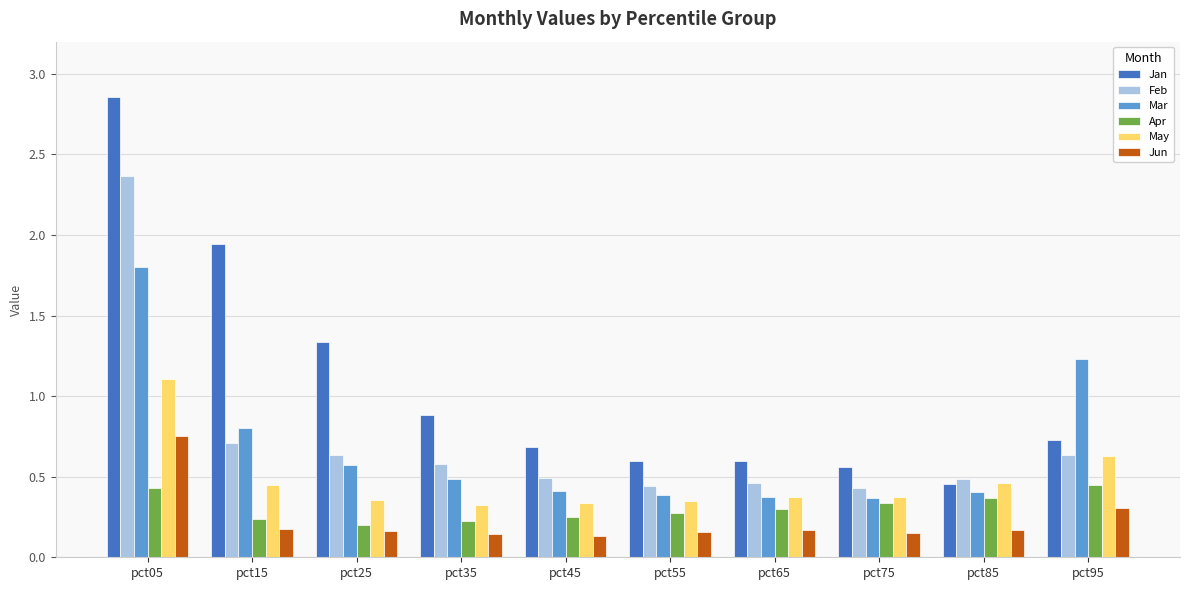

Where is Feb nearest to the value 1?

pct15